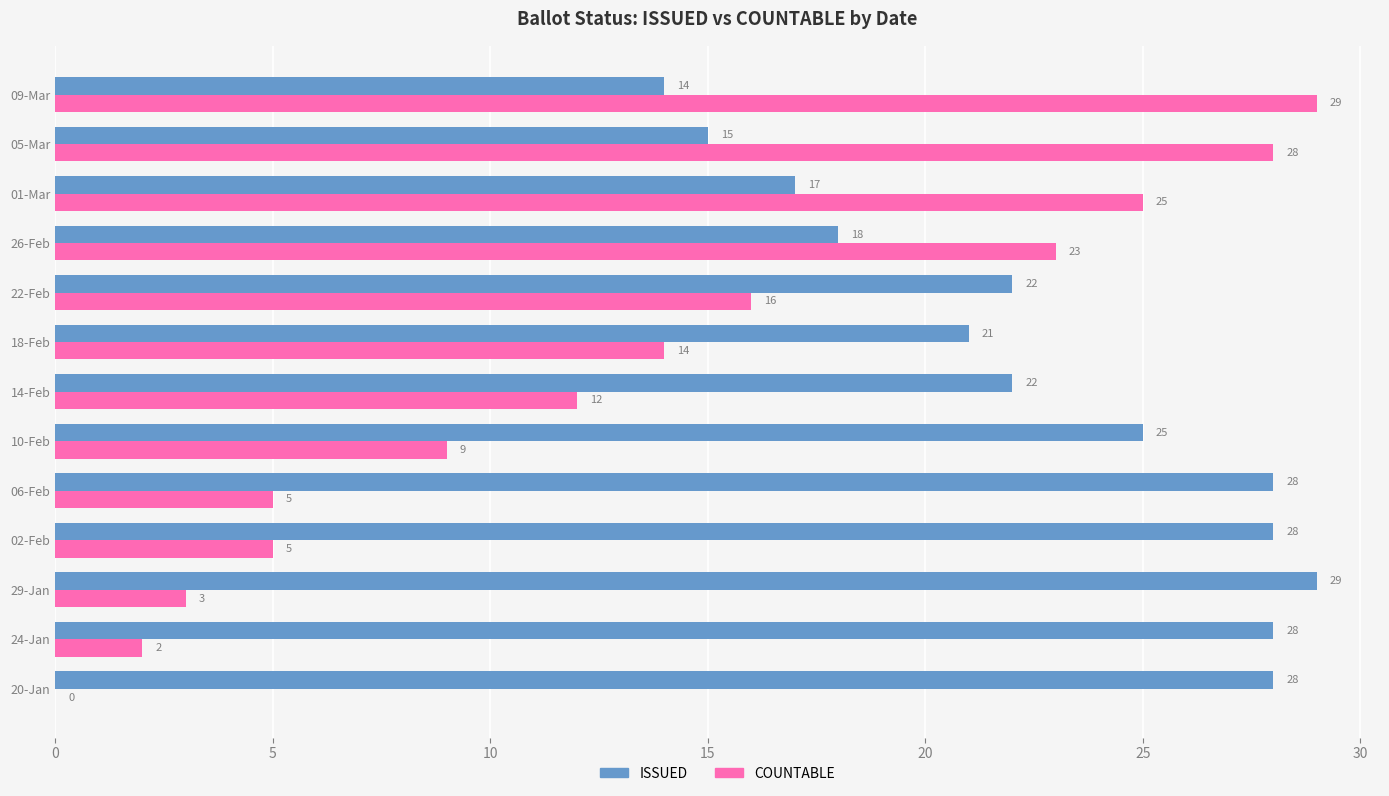

What are all the series names shown in the legend?

ISSUED, COUNTABLE